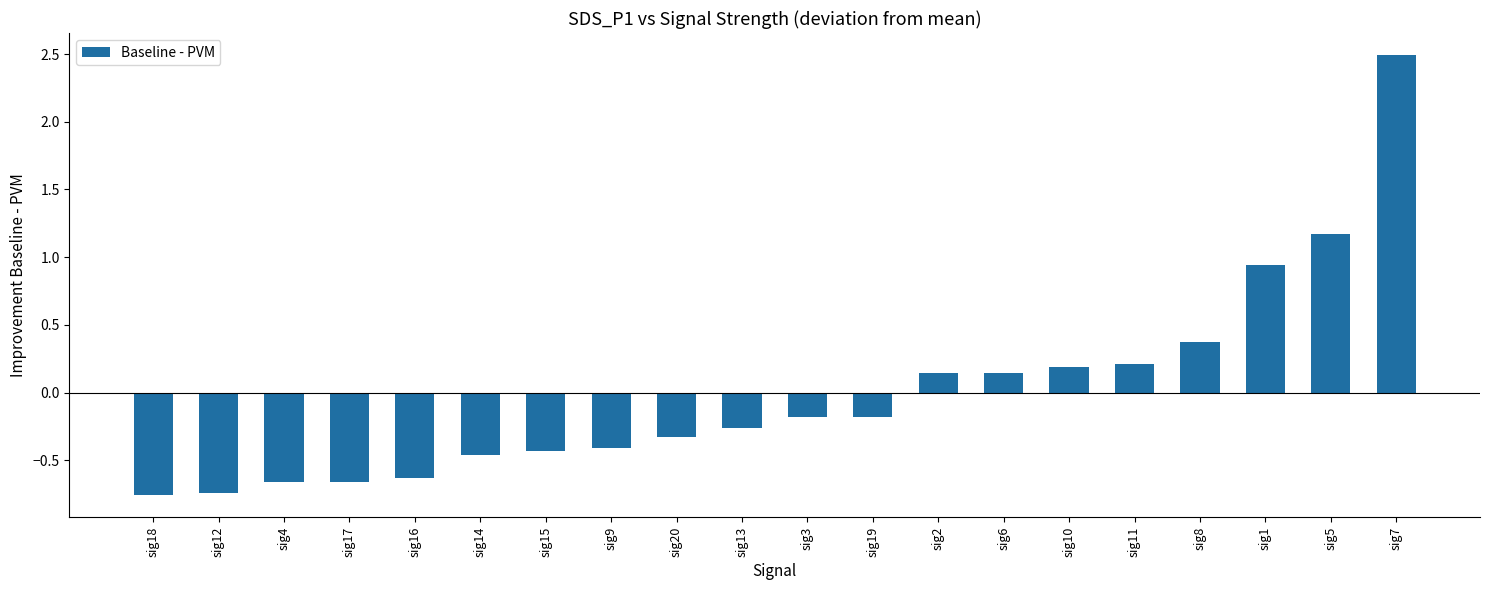

Which has a higher value, sig9 or sig10?

sig10